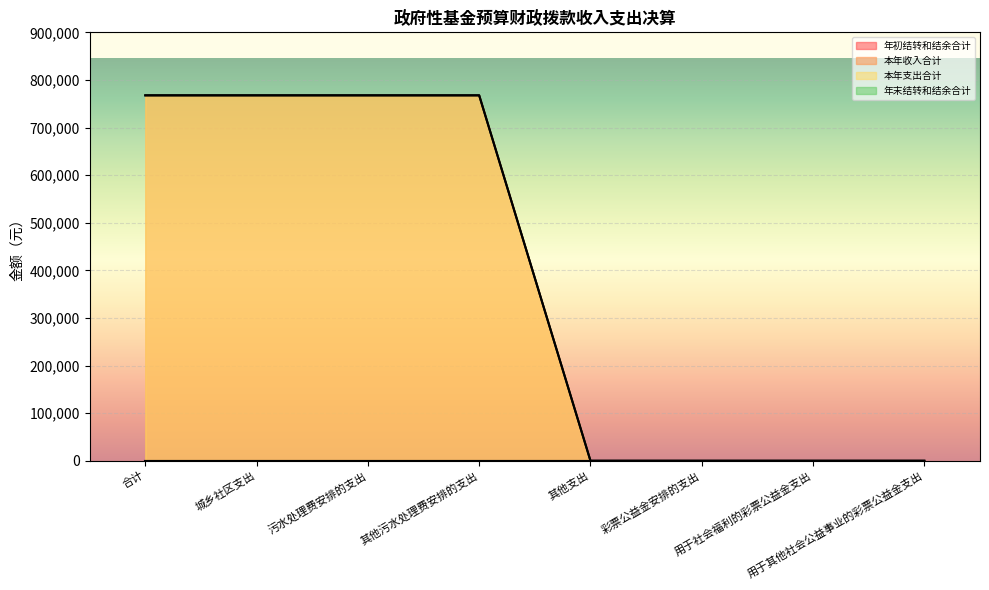

True or false: 本年收入合计 has a value of 1245524 at 其他污水处理费安排的支出.

False